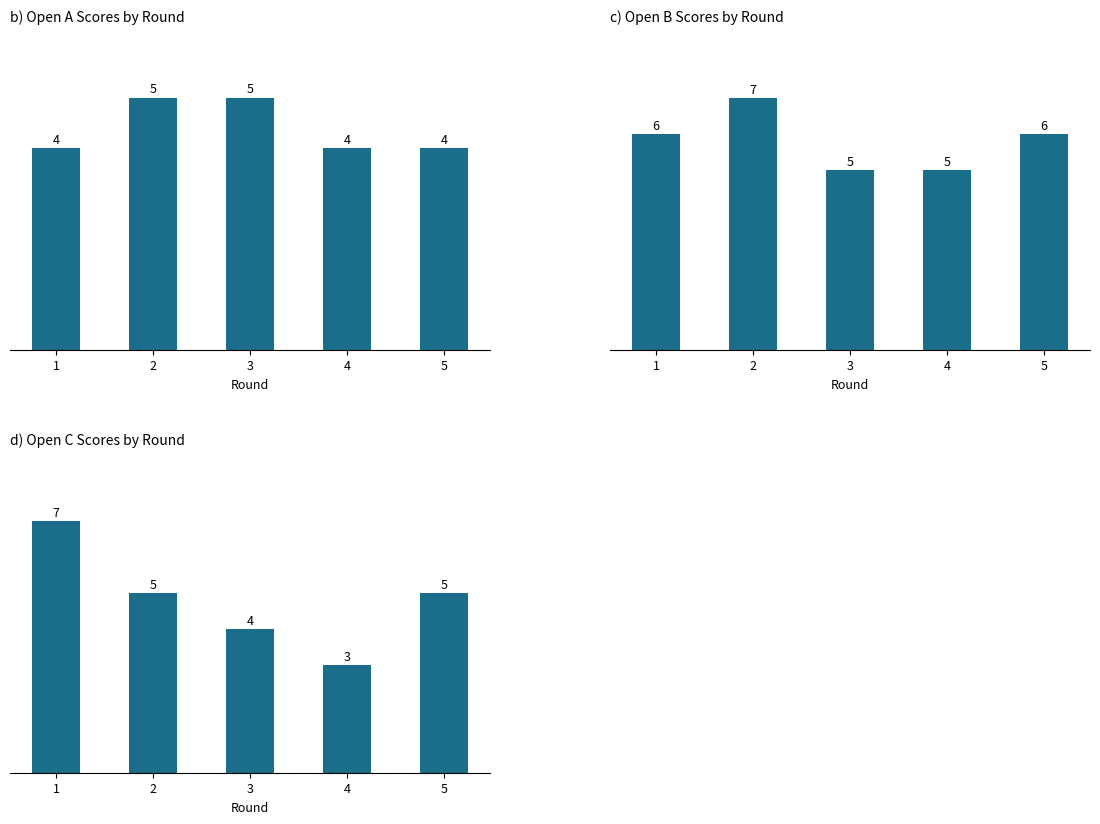

True or false: b) Open A Scores by Round has a value of 3 at 2.

False